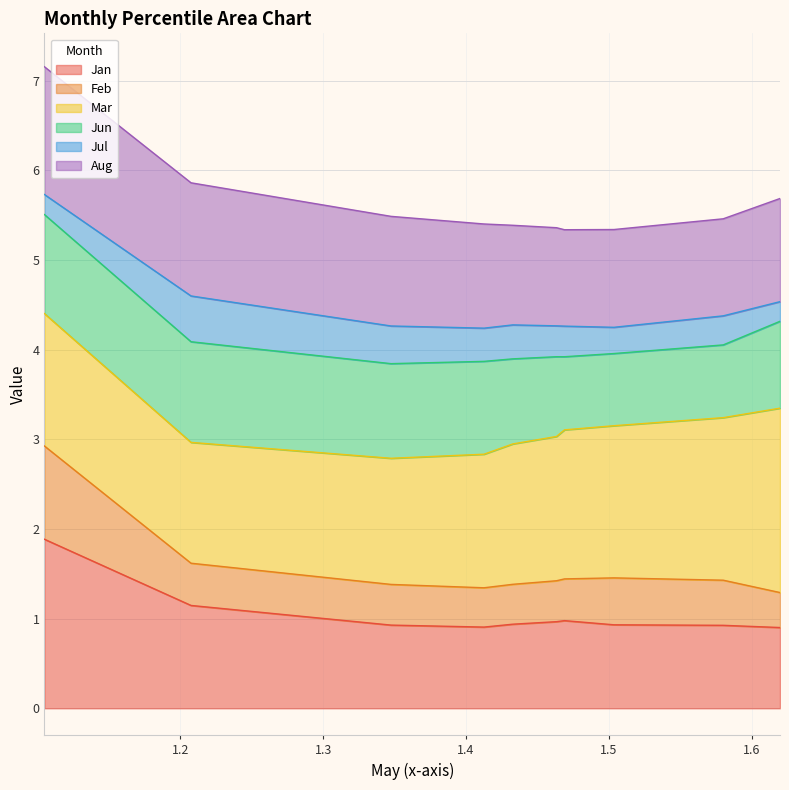

Is the value of row_1 at 1.2 greater than the value of row_0 at 1.2?

Yes